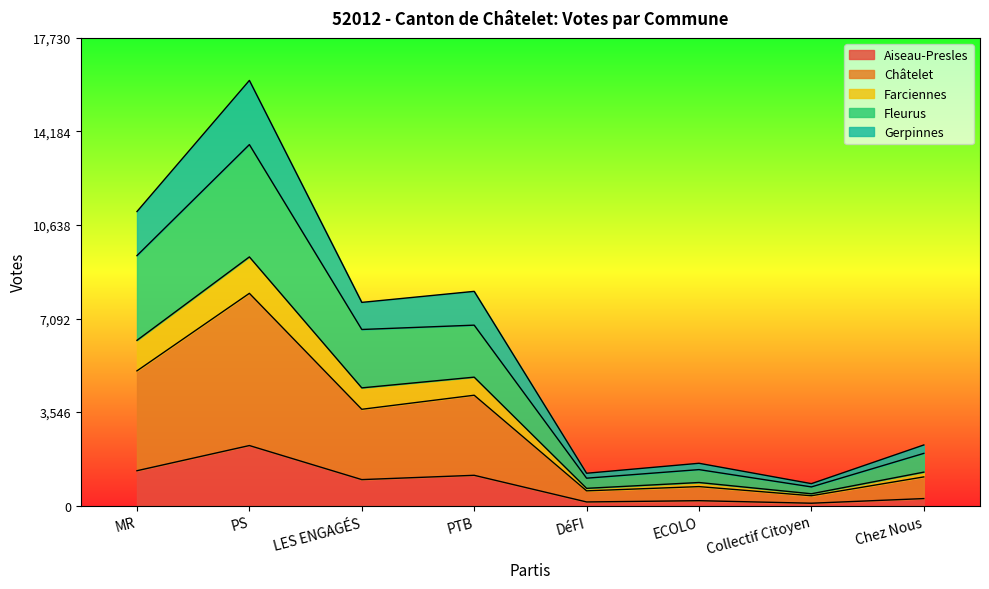

At which category is the sum across all series the highest?

PS